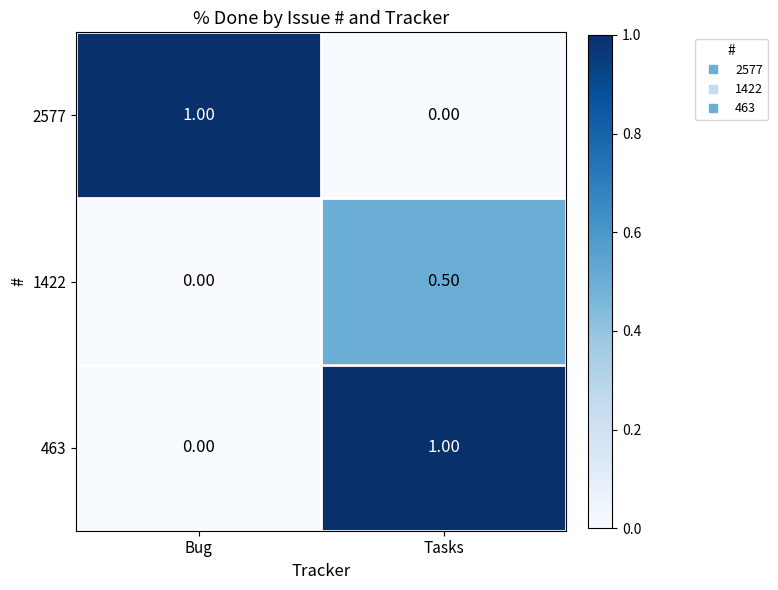

At which label does 2577 reach its minimum?

Tasks